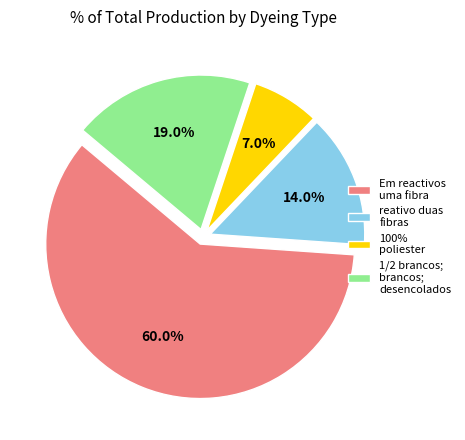

Which slice is the smallest?

100% poliester